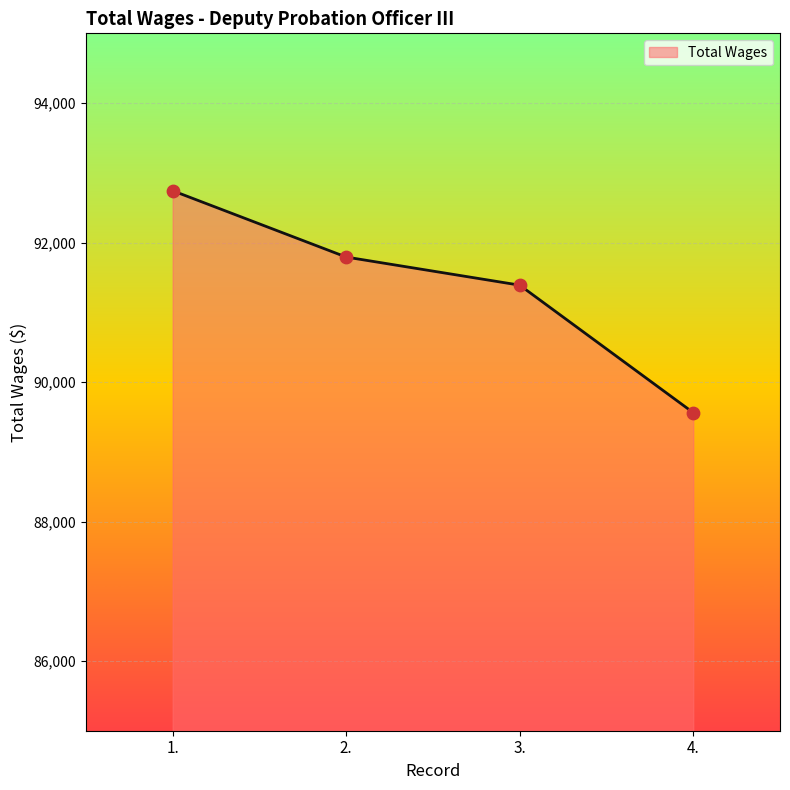

What is the ratio of the value at 4. to the value at 2.?

1.0